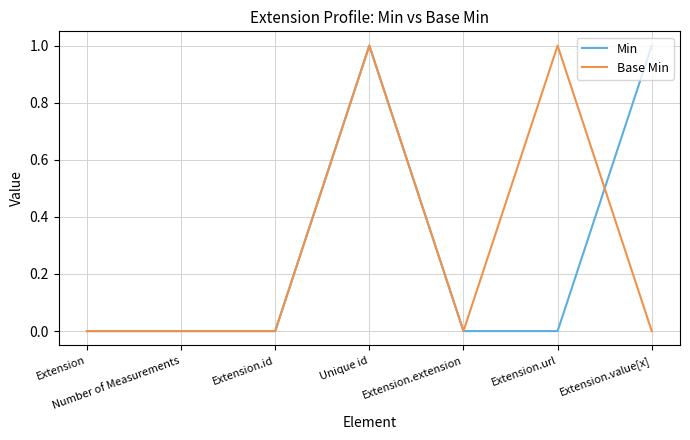

At which category is the sum across all series the highest?

Unique id